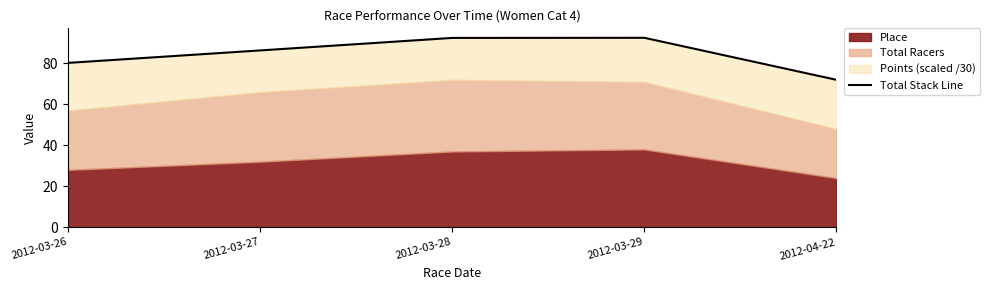

The chart shows a value of 72.0 at 2012-04-22. True or false?

True